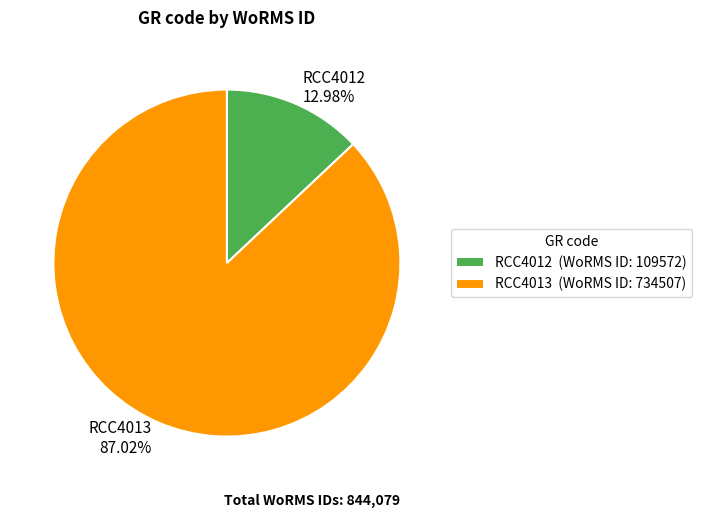

Rank the categories by value from highest to lowest.

RCC4013, RCC4012